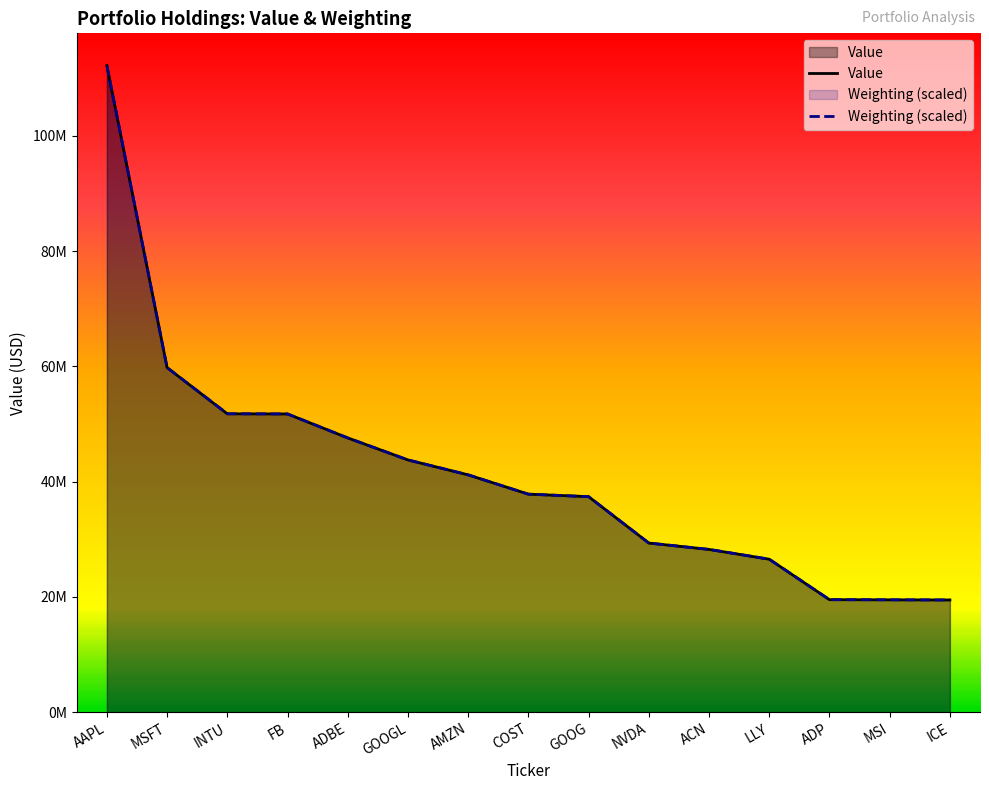

The value of Weighting at FB is 51742861.1. True or false?

True